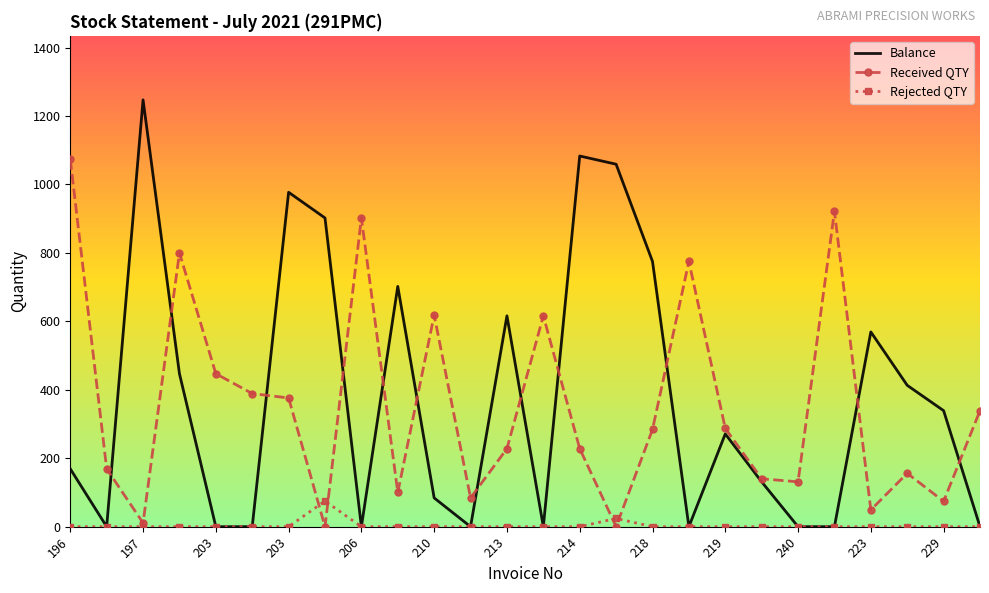

Which series has the largest range (max minus min)?

Balance